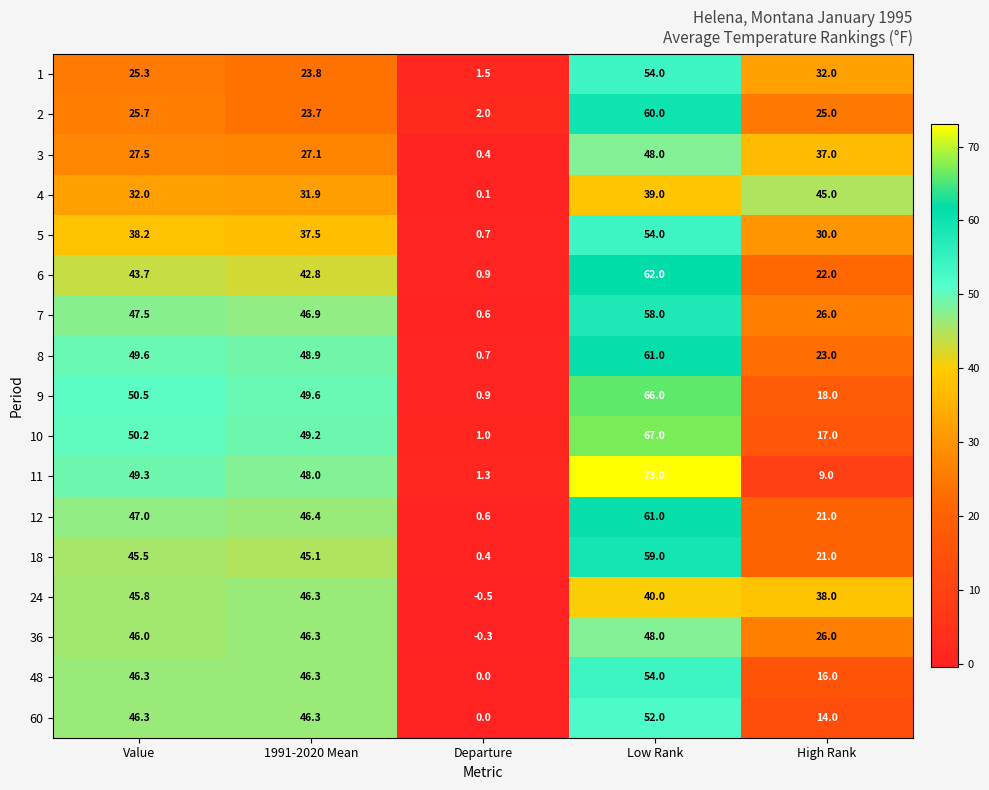

What is the difference between the 24 values at 1991-2020 Mean and High Rank?

8.3